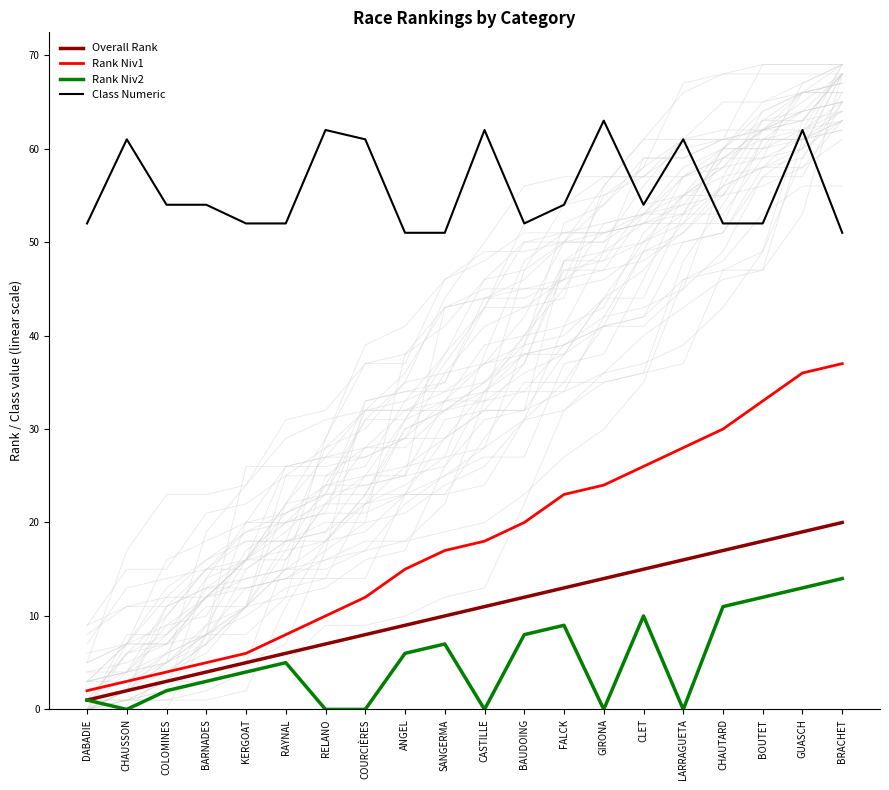

True or false: Class Numeric and Rank Niv2 intersect in this chart.

False